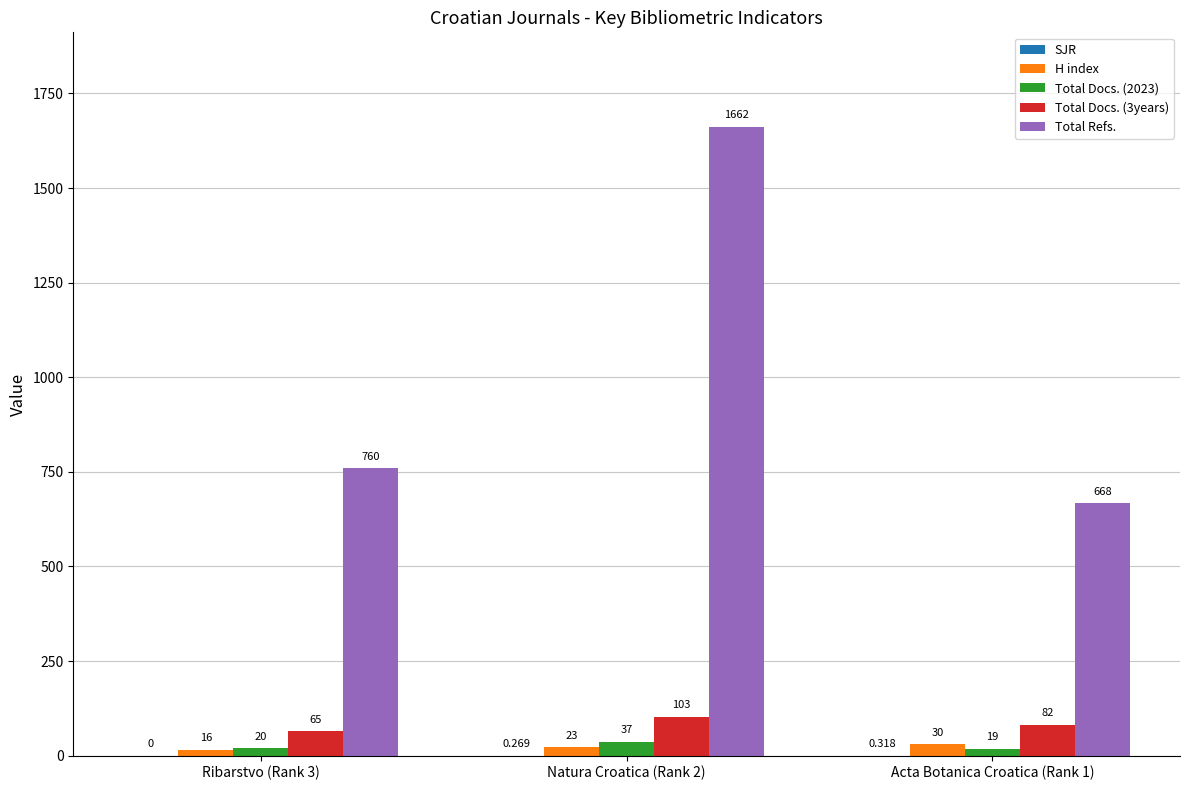

Is it true that Total Docs. (3years) equals 103.0 at Natura Croatica (Rank 2)?

True